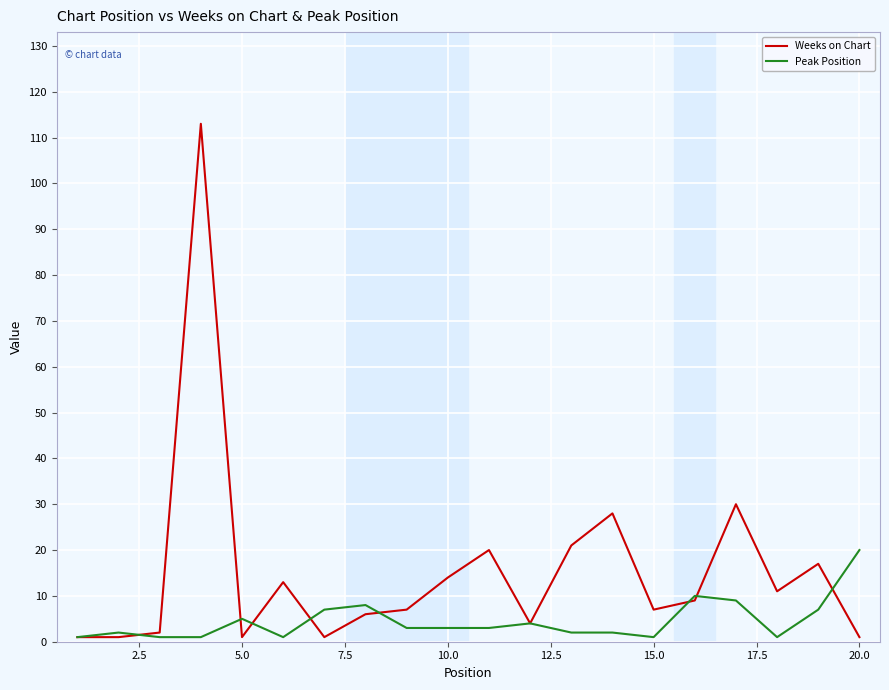

What is the sum of all Weeks on Chart values?

307